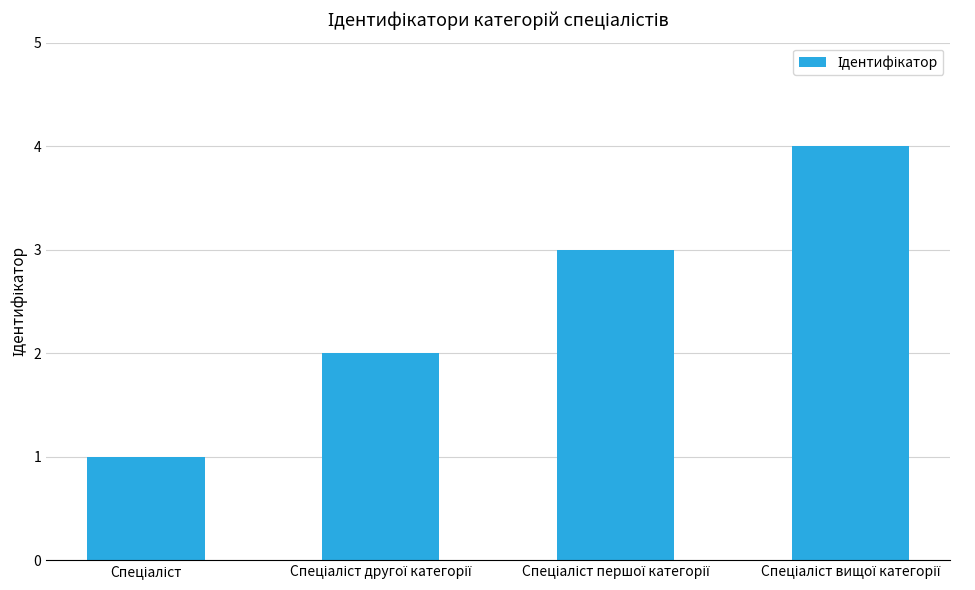

What is the difference between the maximum and minimum values?

3